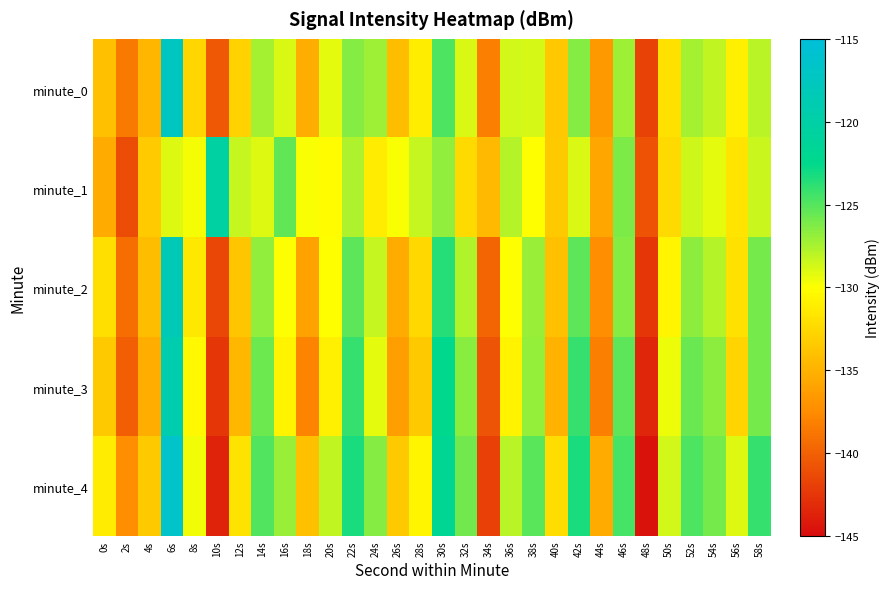

Between 16s and 34s, which series saw the biggest shift?

minute_4